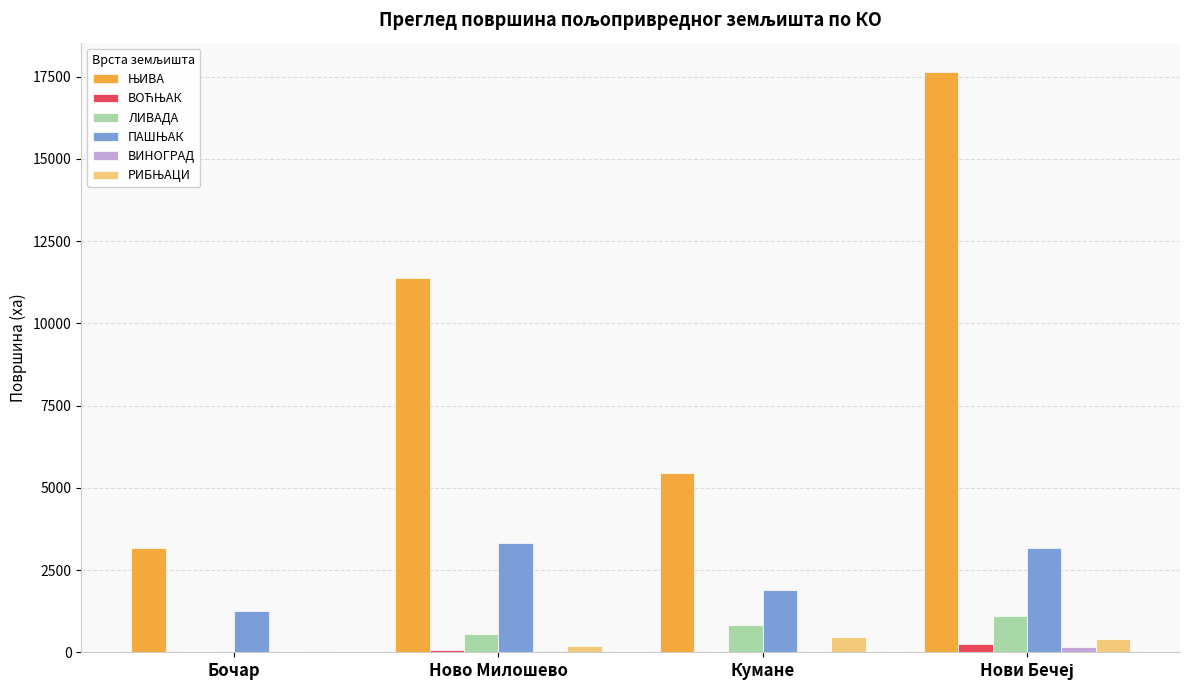

What is the sum of all ЛИВАДА values?

2486.4